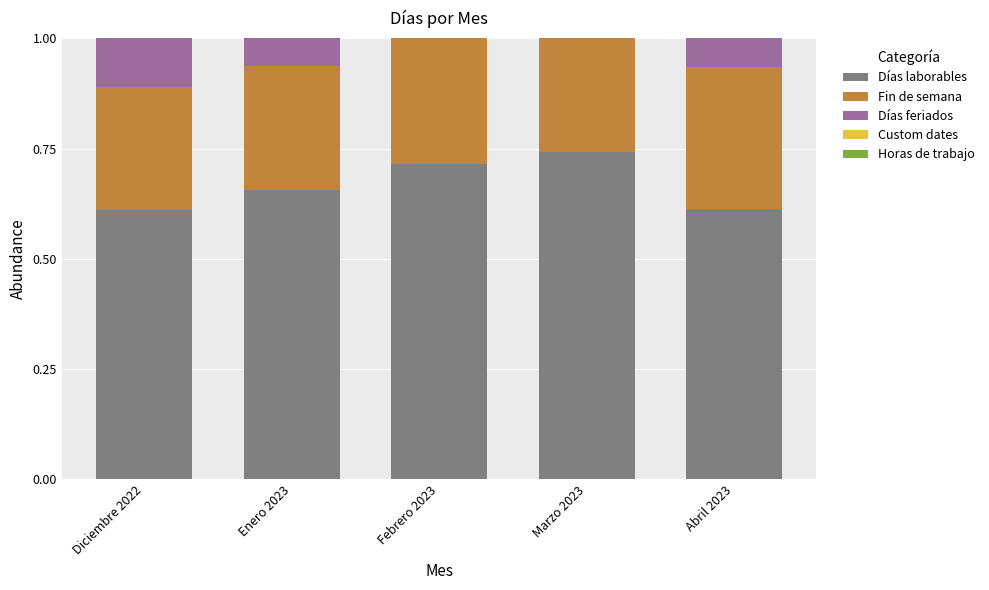

What is the total value across all series at Abril 2023?

1.0